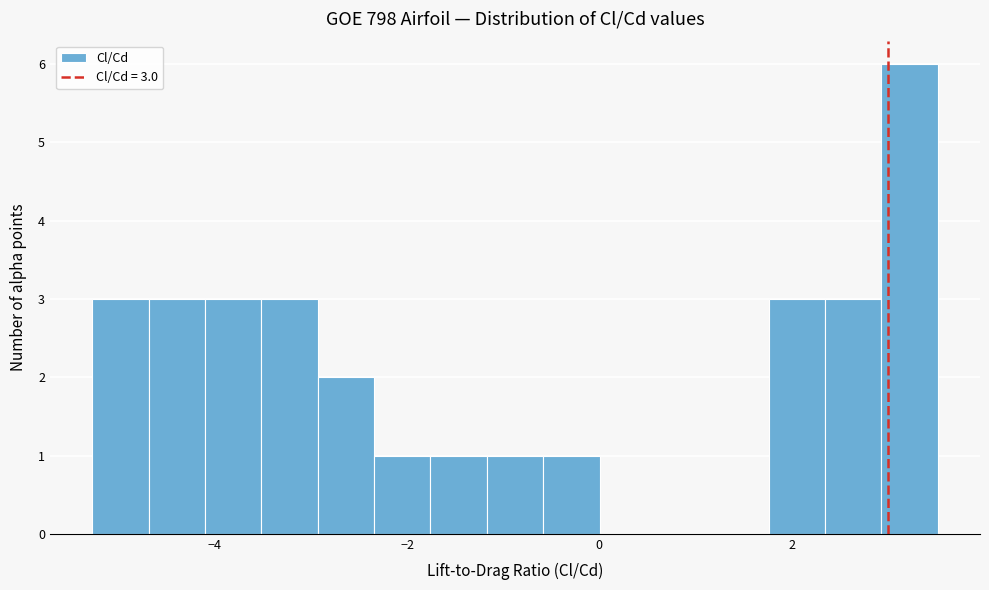

Read against the x-axis, roughly where is the centre of the tallest bar?

3.2